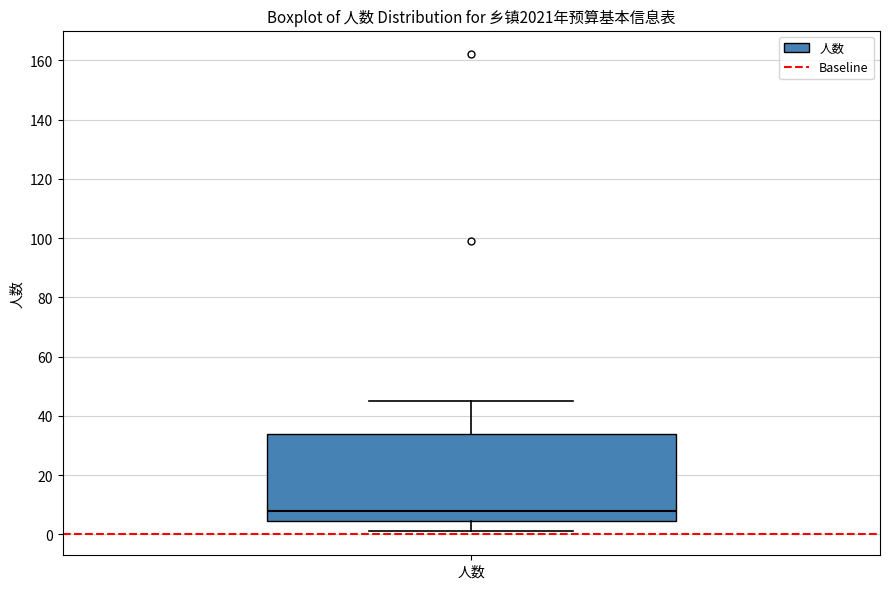

Read this box plot against the y-axis: the position of the median line, the range covered by the box, and the ends of both whiskers. The values are not printed on the chart, so give them approximately, as read against the axis.

median 8, box 4 to 34, whiskers 2 to 46